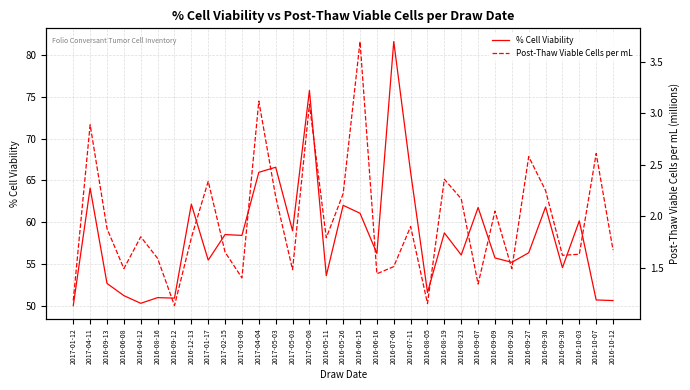

True or false: Post-Thaw Viable Cells per mL has a value of 3.8 at 2016-05-26.

False